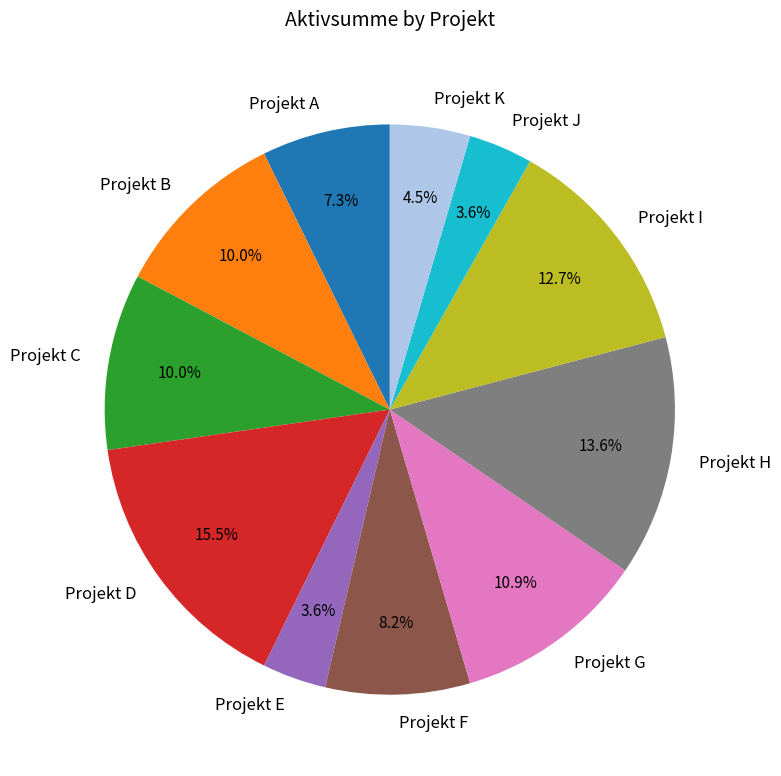

How many segments does this pie chart have?

11